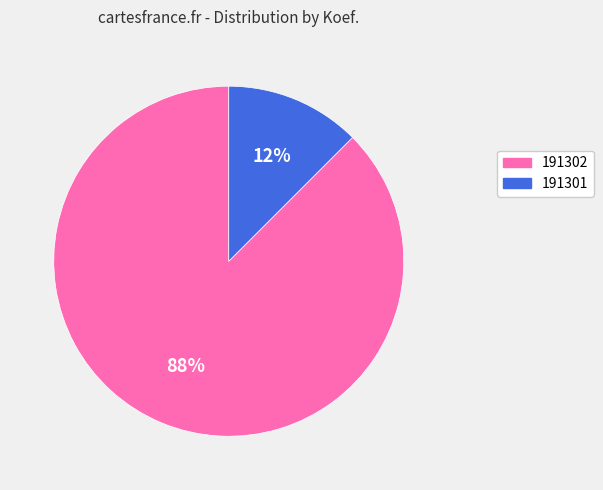

Which has a higher value, 191302 or 191301?

191302